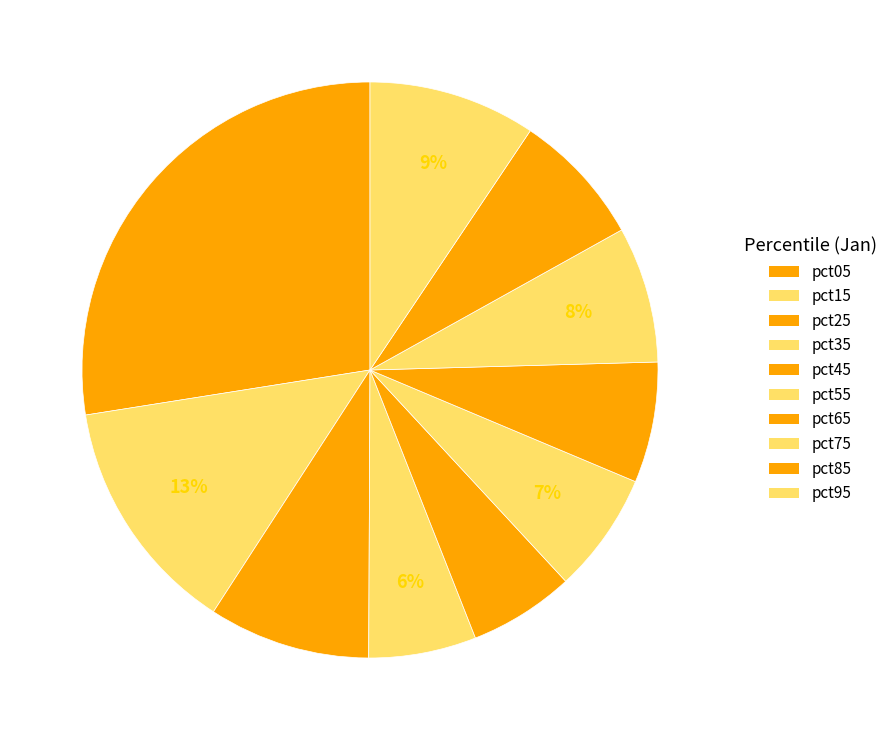

Is there a majority slice in this chart?

No